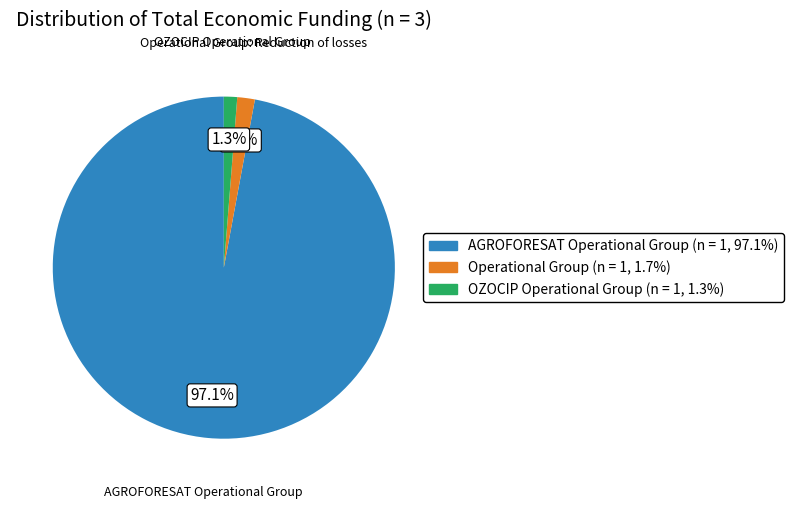

Is it true that OZOCIP Operational Group is 11% of the pie?

False